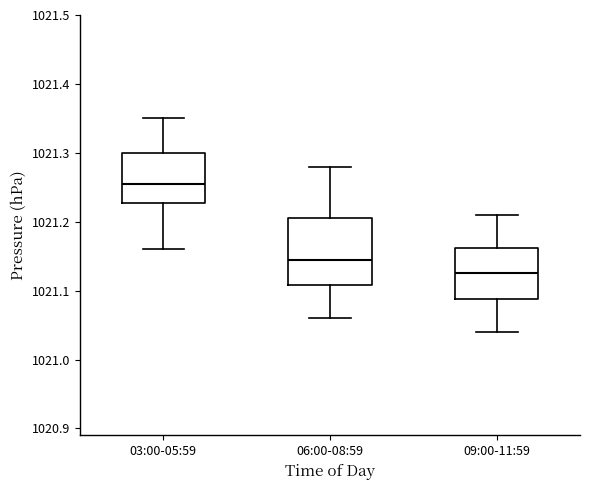

Which box is the tallest, from its lower edge to its upper edge?

06:00-08:59